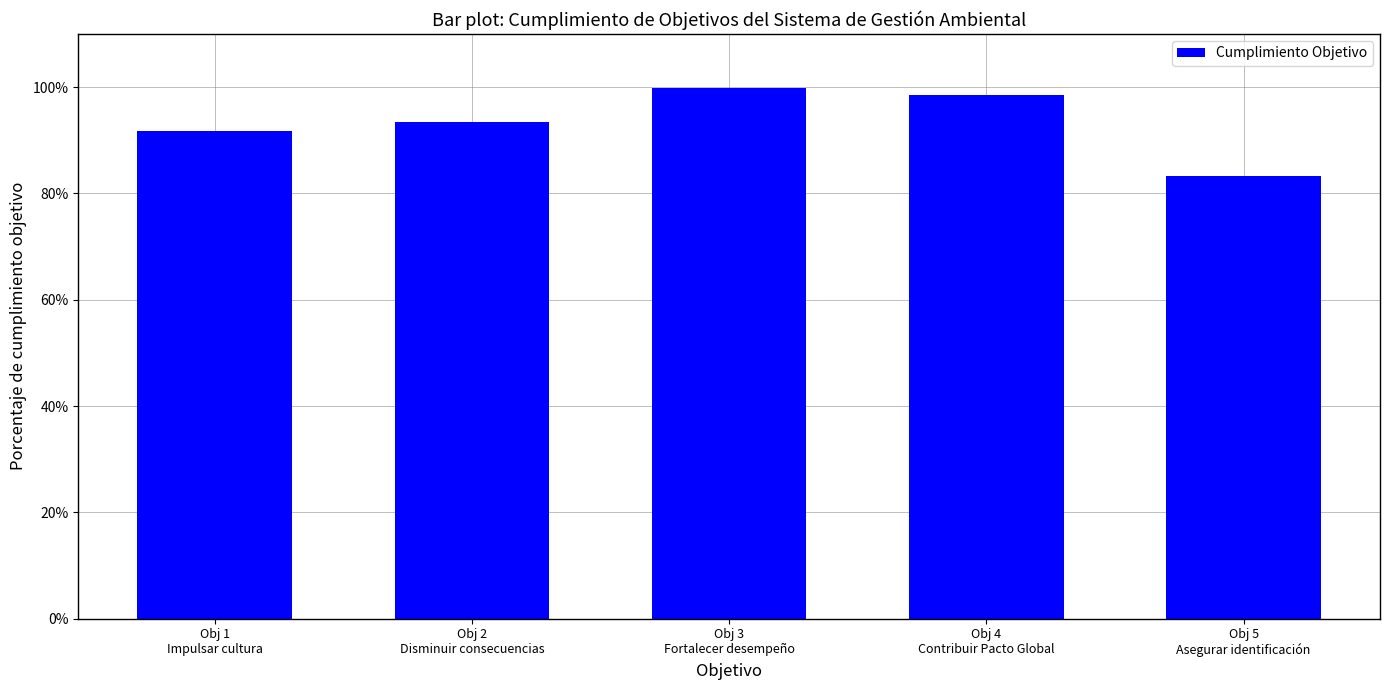

Does the chart contain any negative values?

No